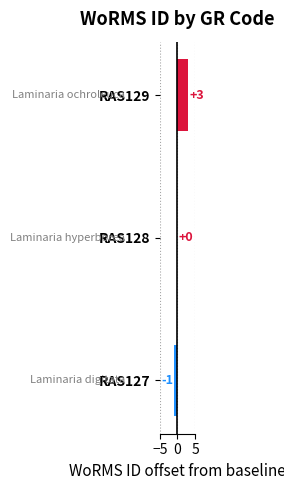

Which has a higher value, RAS127 or RAS129?

RAS129